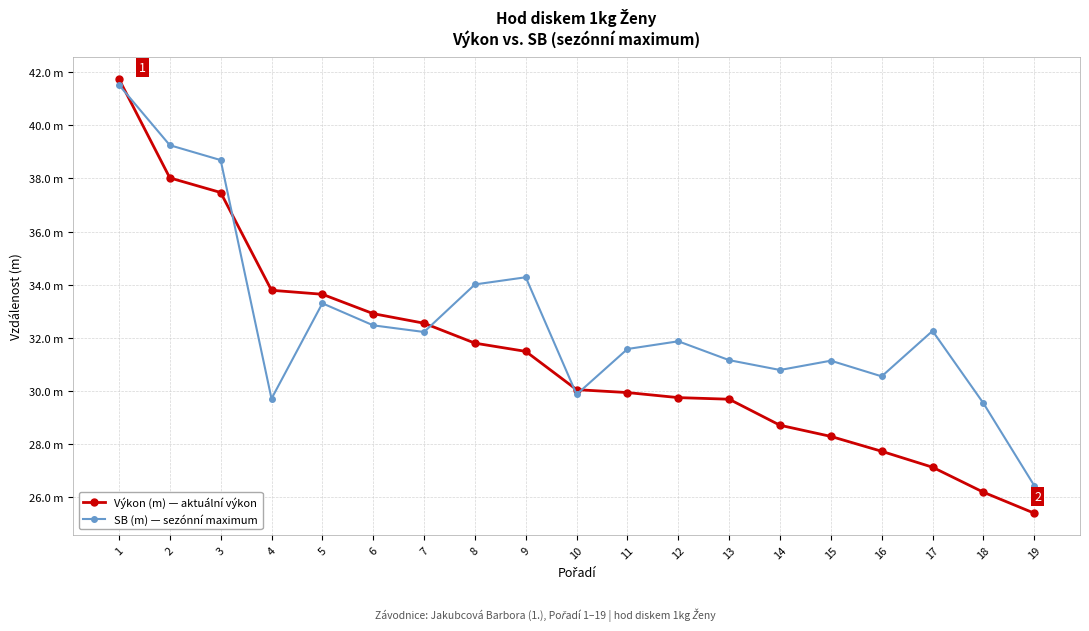

List the series in order of their overall mean, highest first.

SB (m) — sezónní maximum, Výkon (m) — aktuální výkon